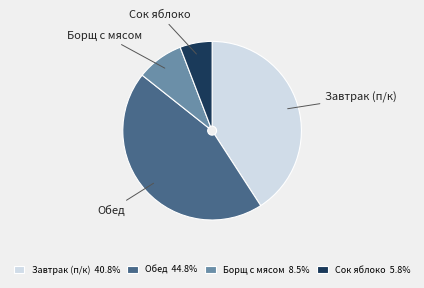

The Сок яблоко slice represents 1% of the pie. True or false?

False